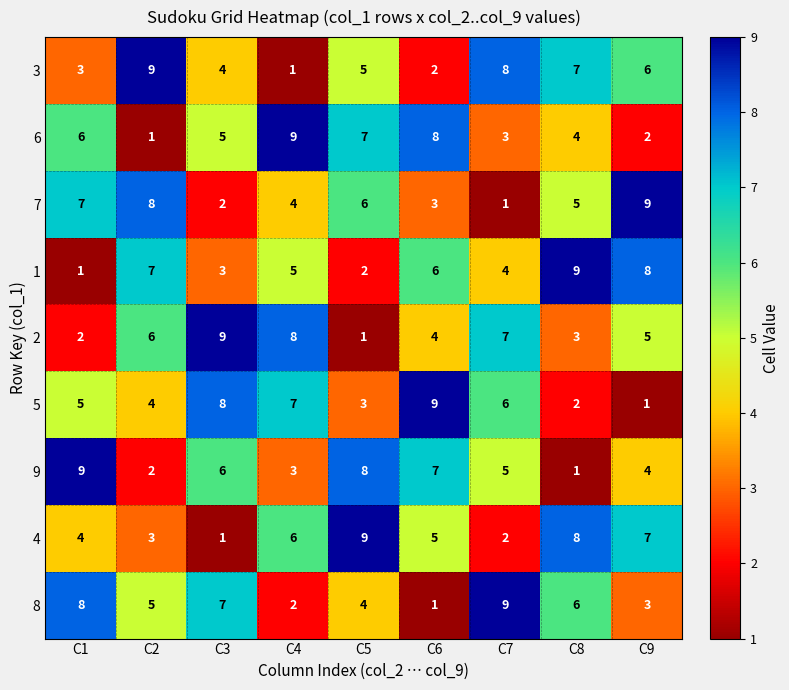

Is the value of 2 at C4 greater than the value of 5 at C4?

Yes